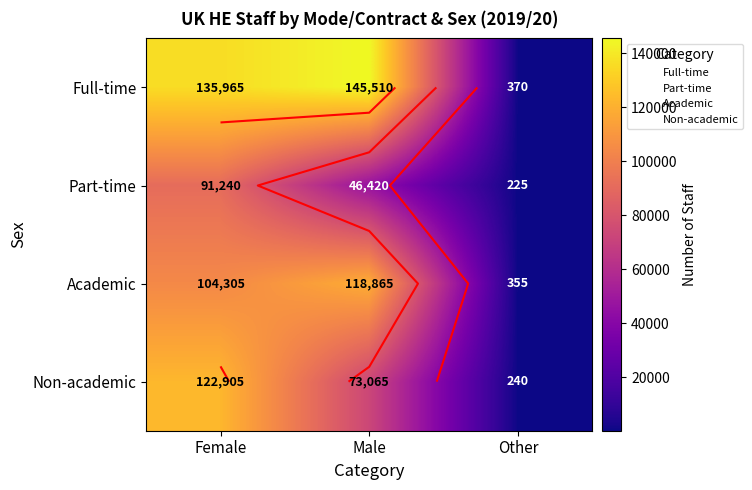

Count the Non-academic values in the range 240 to 122905.

3